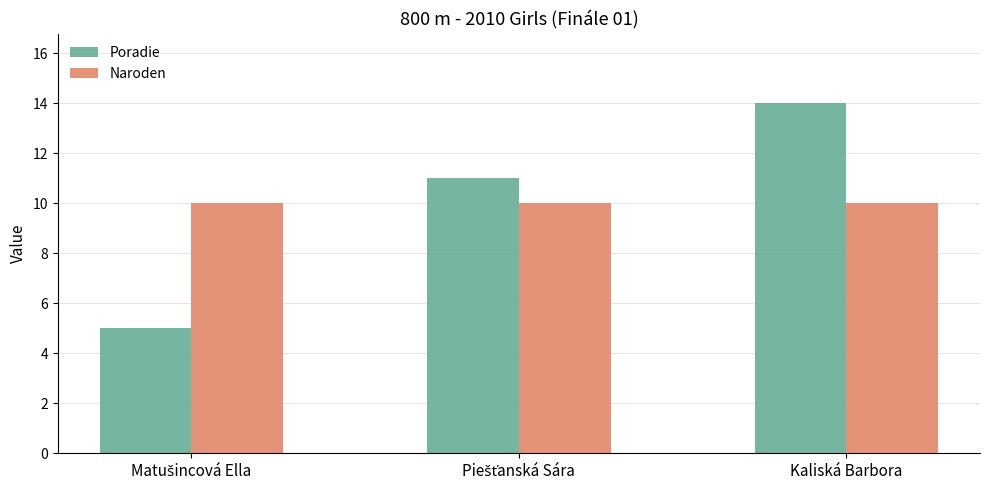

Which category has the highest value across all series?

Kaliská Barbora